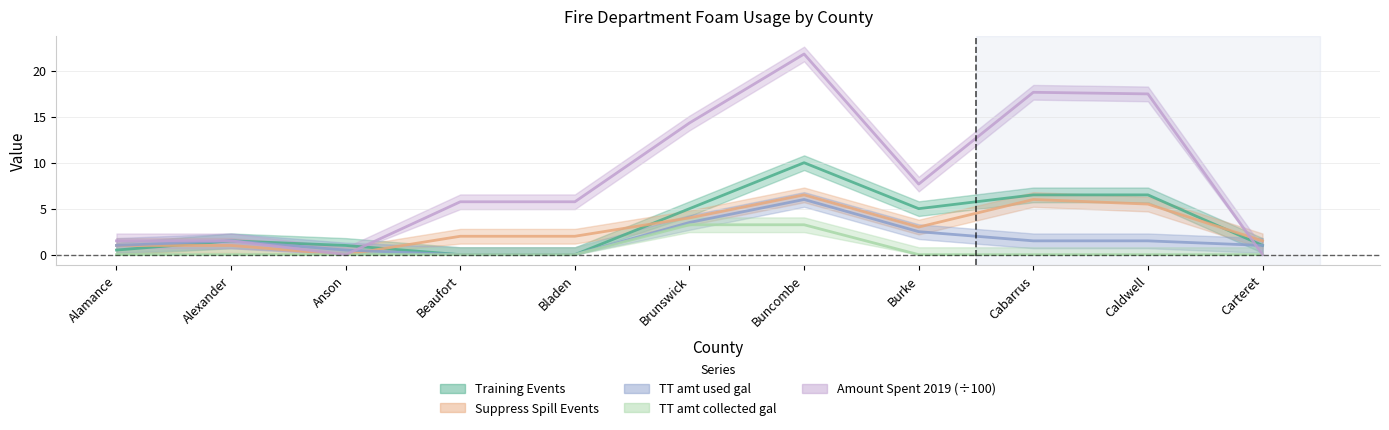

How many lines are shown in the chart?

5